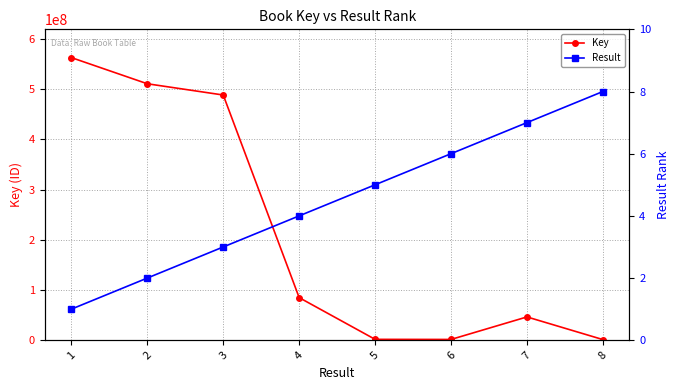

Is it true that Key equals 124693716 at 4?

False